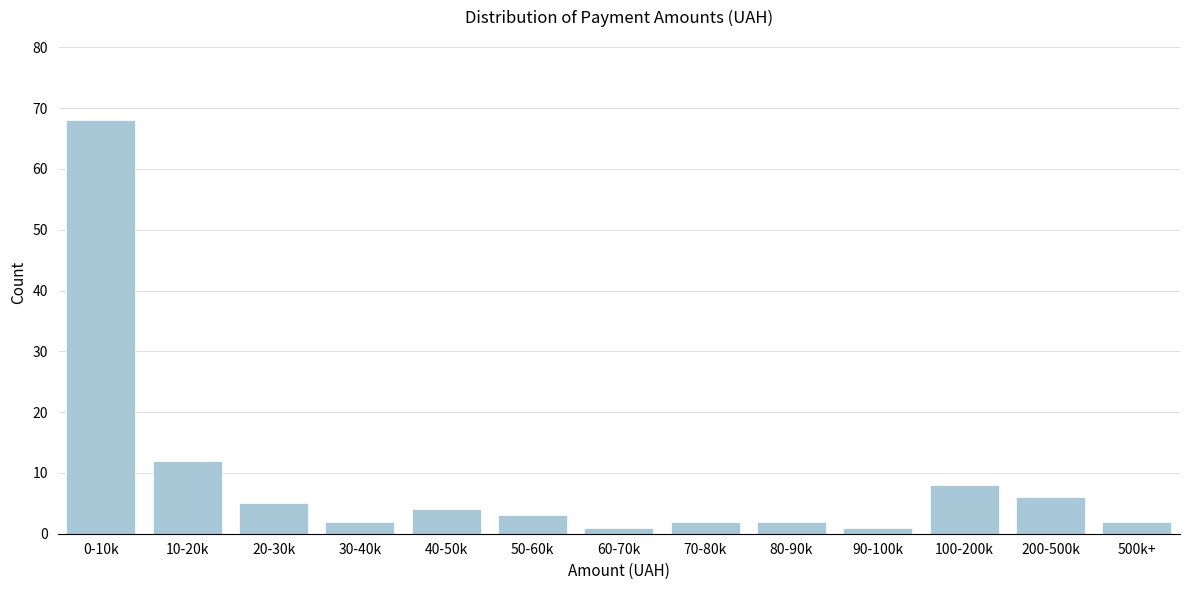

Reading left to right, what are all the values shown in this chart?

0-10k=68	10-20k=12	20-30k=5	30-40k=2	40-50k=4	50-60k=3	60-70k=1	70-80k=2	80-90k=2	90-100k=1	100-200k=8	200-500k=6	500k+=2